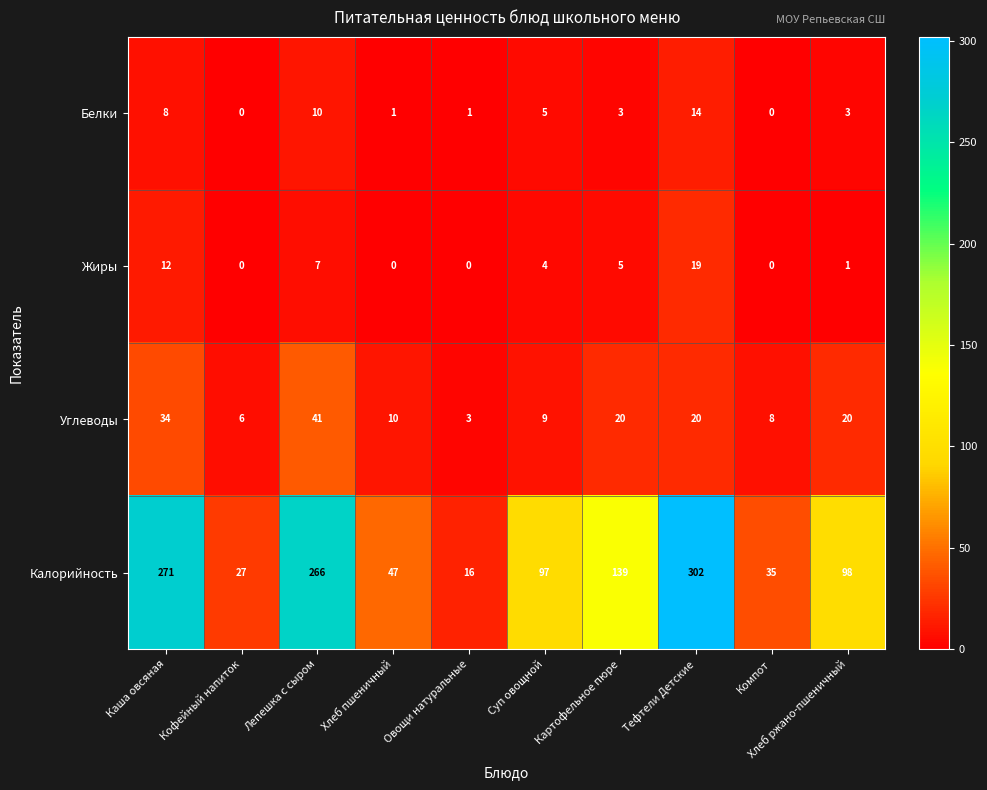

How many values in the Углеводы series are below 20?

5